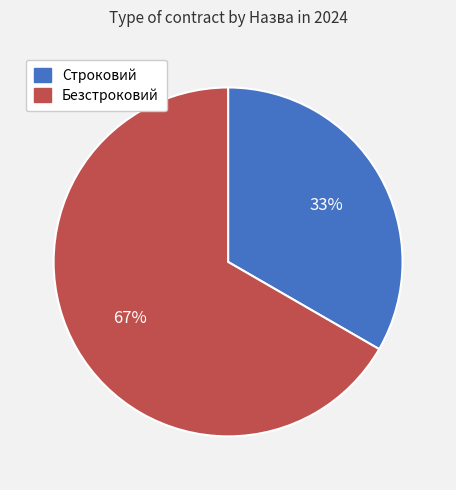

Does Безстроковий represent more than half of the total?

Yes